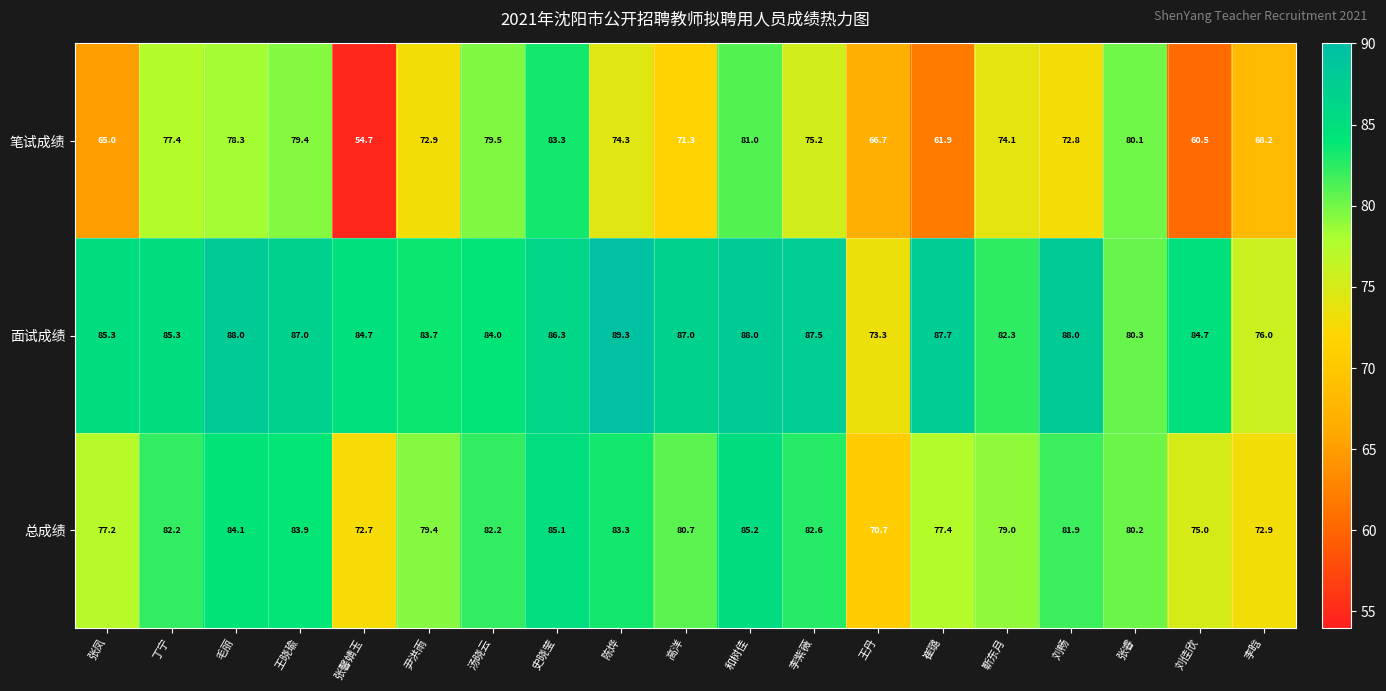

How many data points does each series have?

19